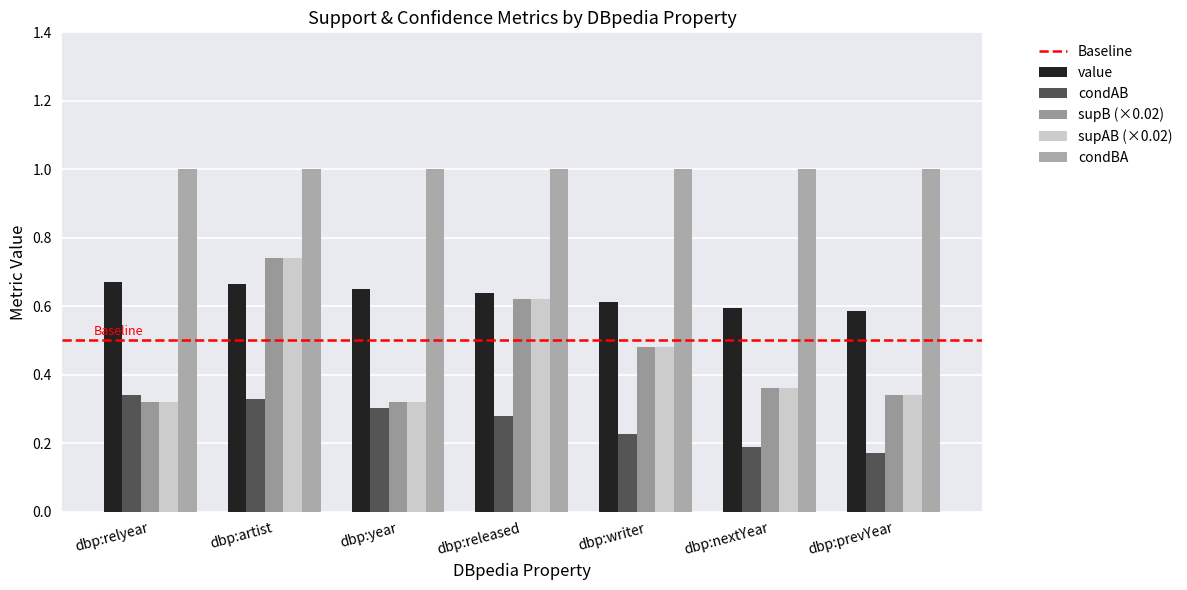

Are the bars grouped side by side (vs. stacked)?

Yes